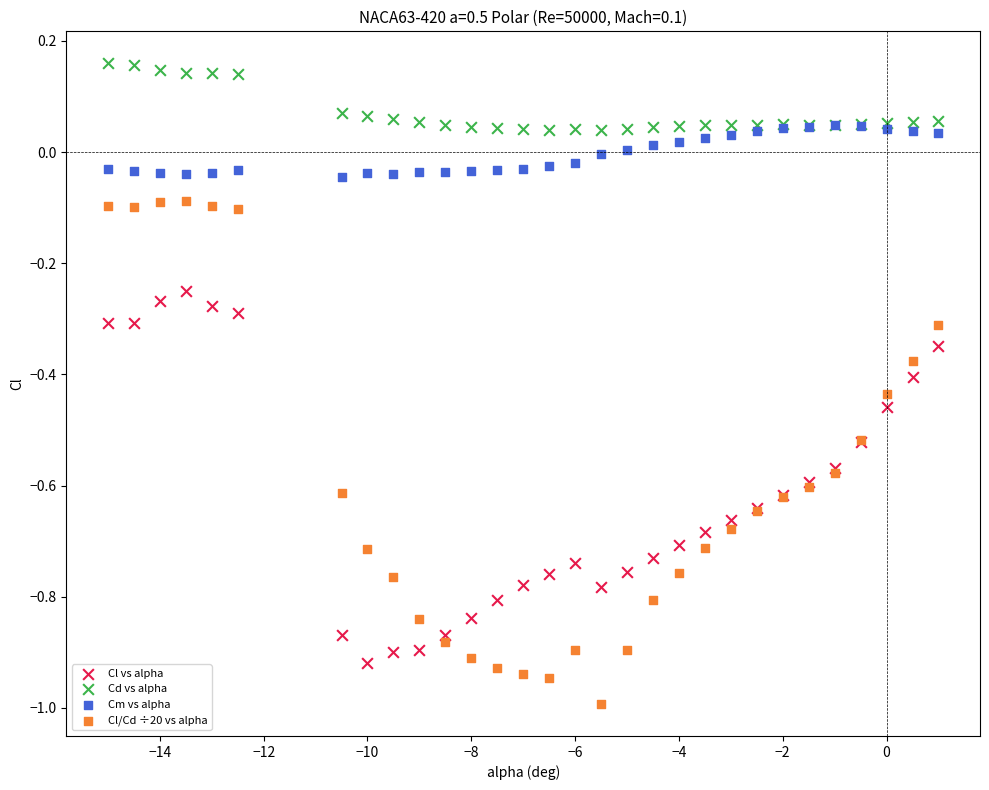

What are all the series names shown in the legend?

Cl vs alpha, Cd vs alpha, Cm vs alpha, Cl/Cd ÷20 vs alpha